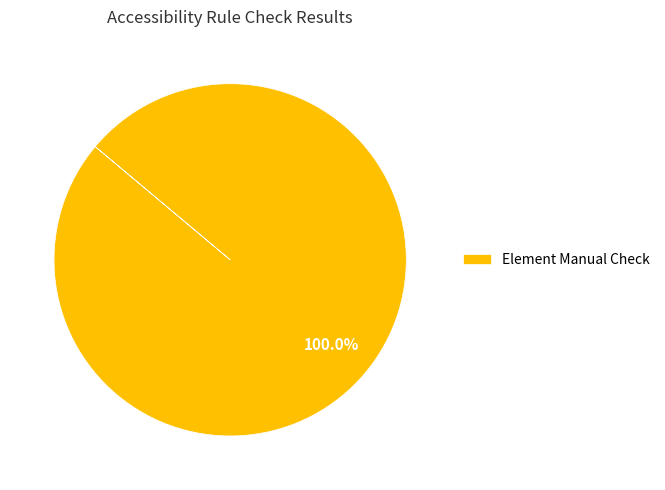

How many slices are in this pie chart?

1